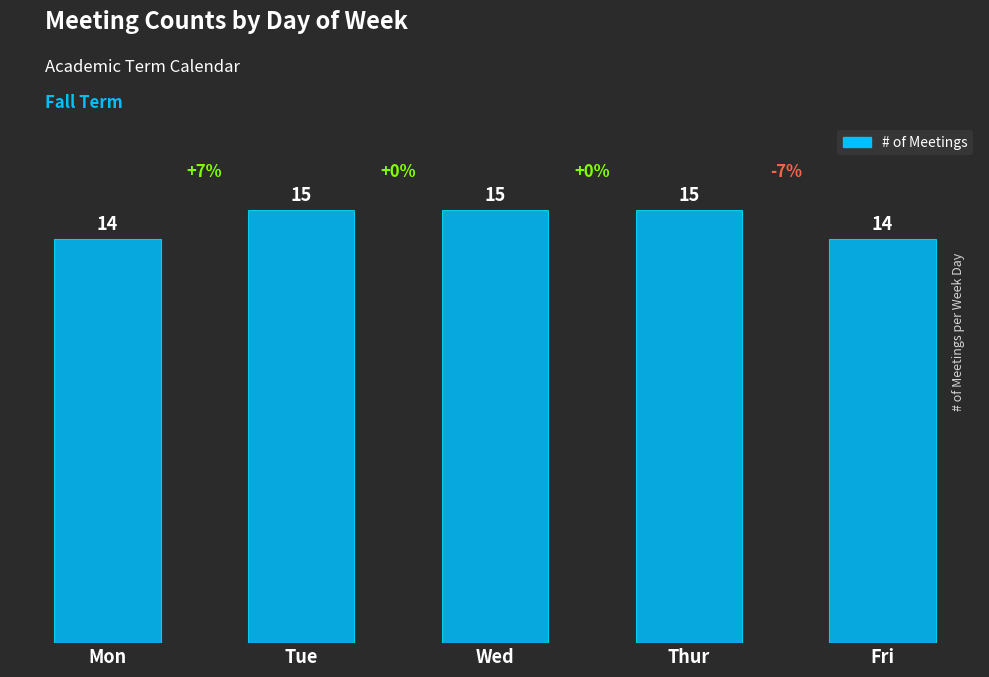

What is the smallest value displayed?

14